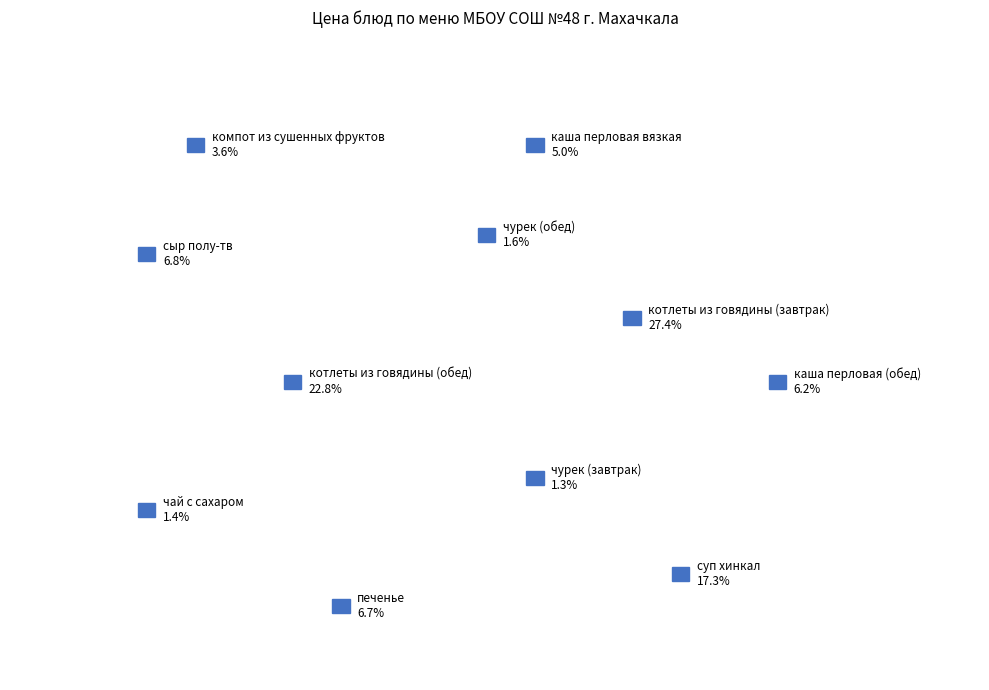

To the nearest percent, what percentage of the pie is сыр полу-тв?

7%